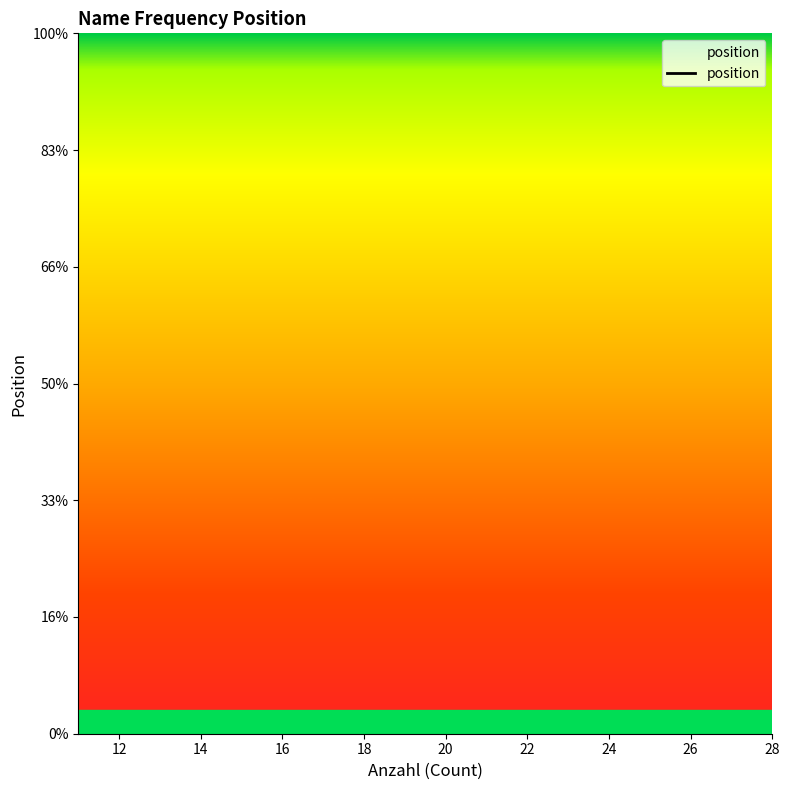

Does the chart have visible grid lines?

No